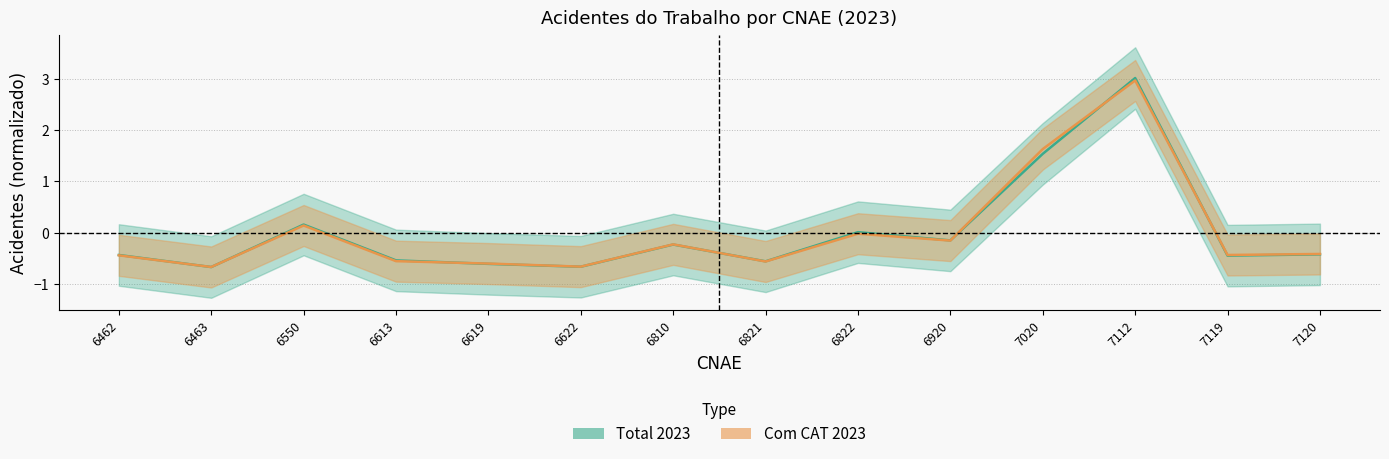

Between which two adjacent categories do Com CAT 2023 and Total 2023 first intersect?

6462 and 6463